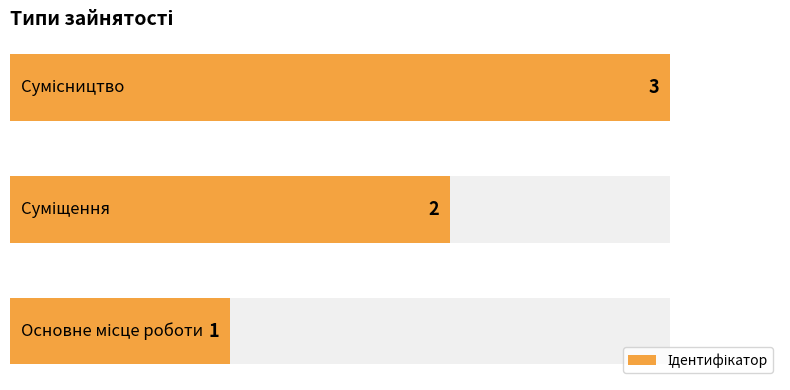

How many series are shown in this chart?

1